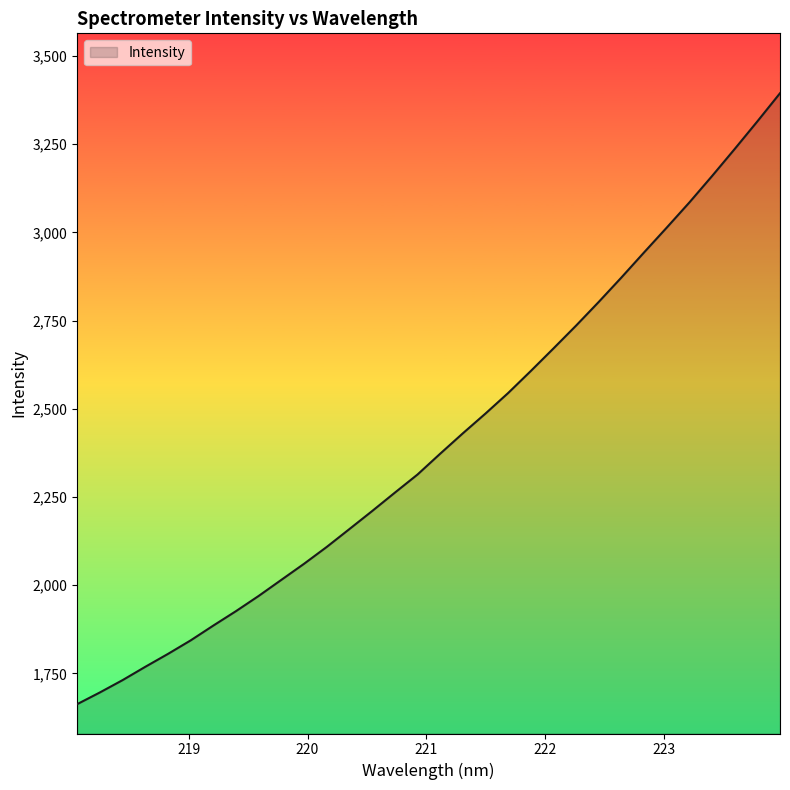

What is the minimum value shown in the chart?

1663.1